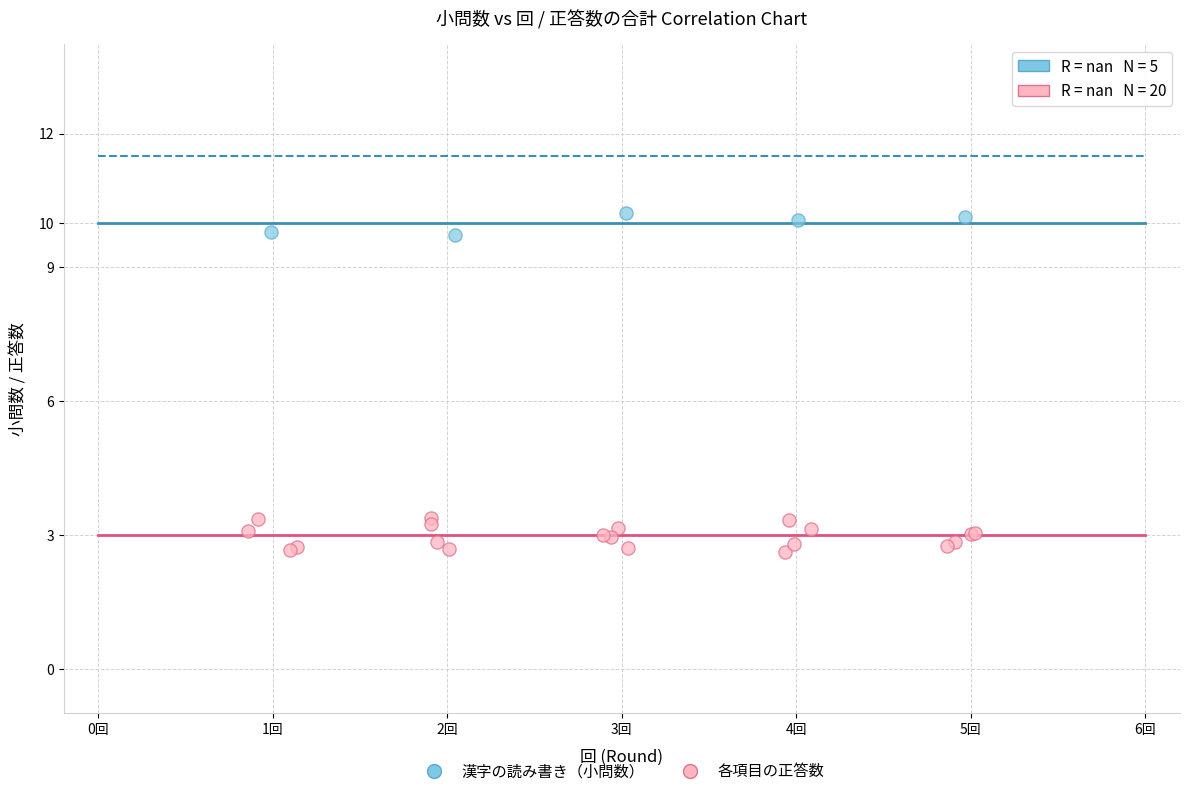

What are all the series names shown in the legend?

漢字の読み書き（小問数）, 各項目の正答数